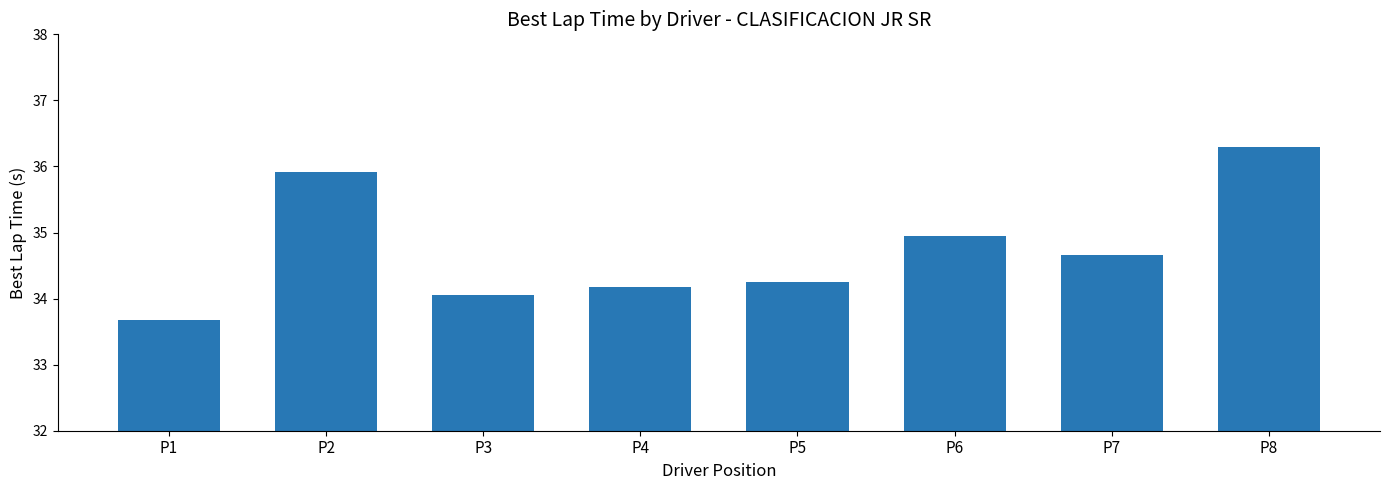

What is the average value?

34.7